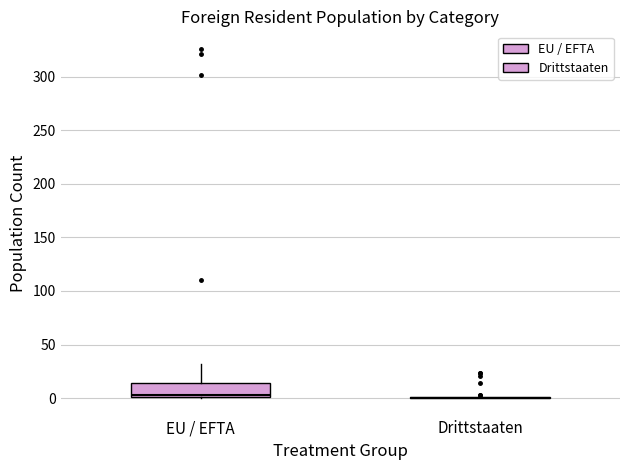

Reading left to right, read every box against the y-axis: the position of its median line, the range the box covers, and the ends of its whiskers. The values are not printed on the chart, so give them approximately, as read against the axis.

EU / EFTA: median 5, box 0 to 15, whiskers 0 to 30
Drittstaaten: box collapsed to a line at 0, whiskers 0 to 0